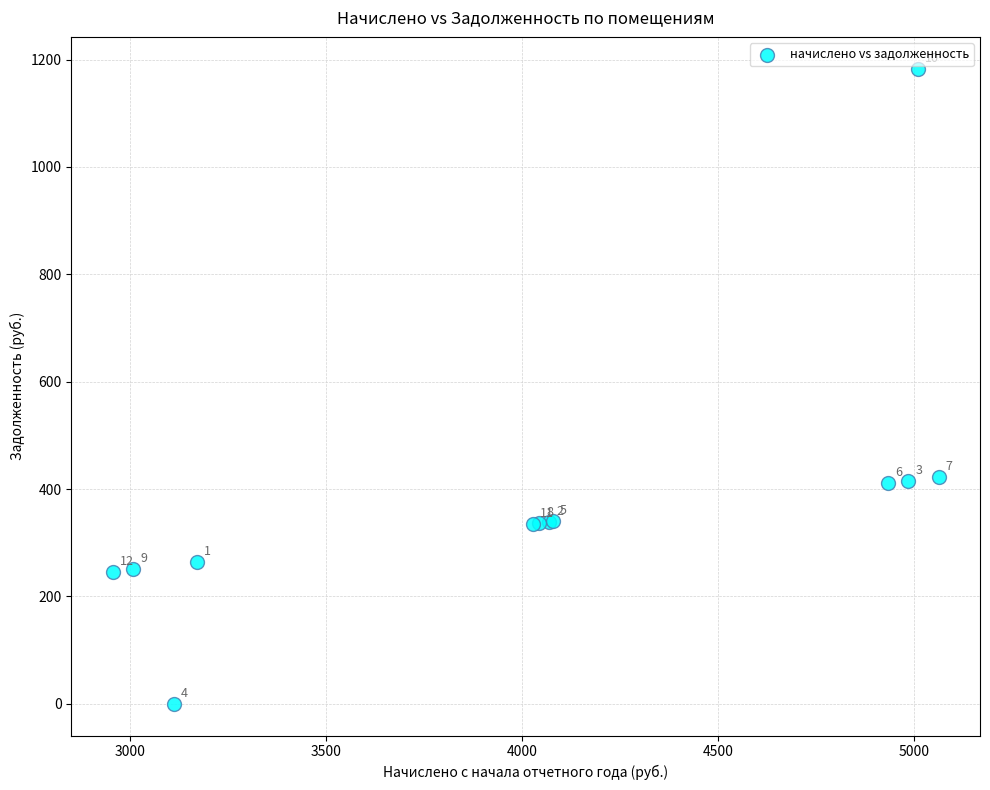

What Y value in the scatter plot is closest to 591?

421.9